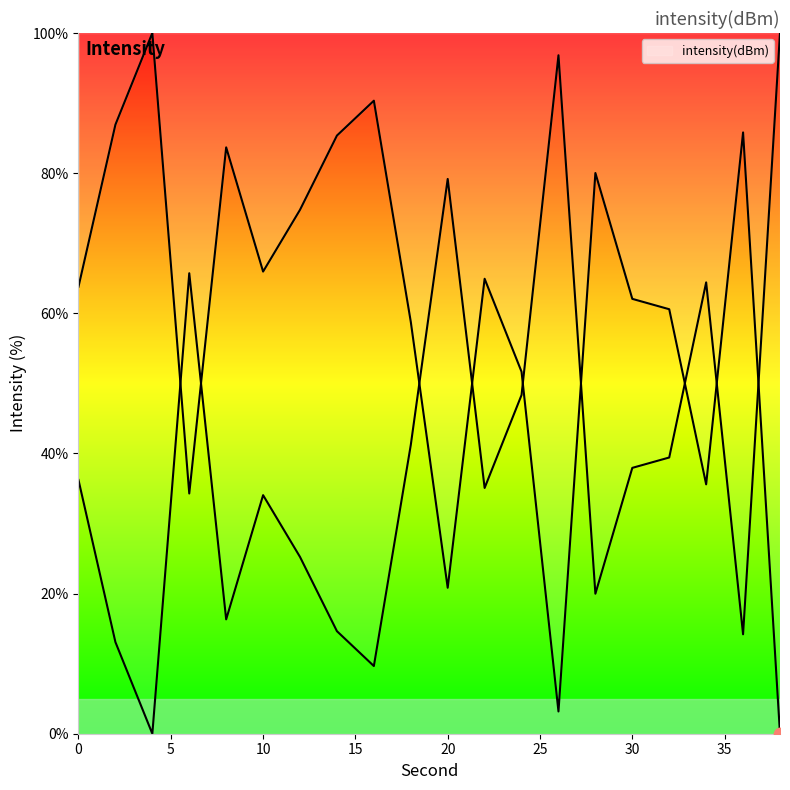

What is the change in value from 16 to 32?

-29.8